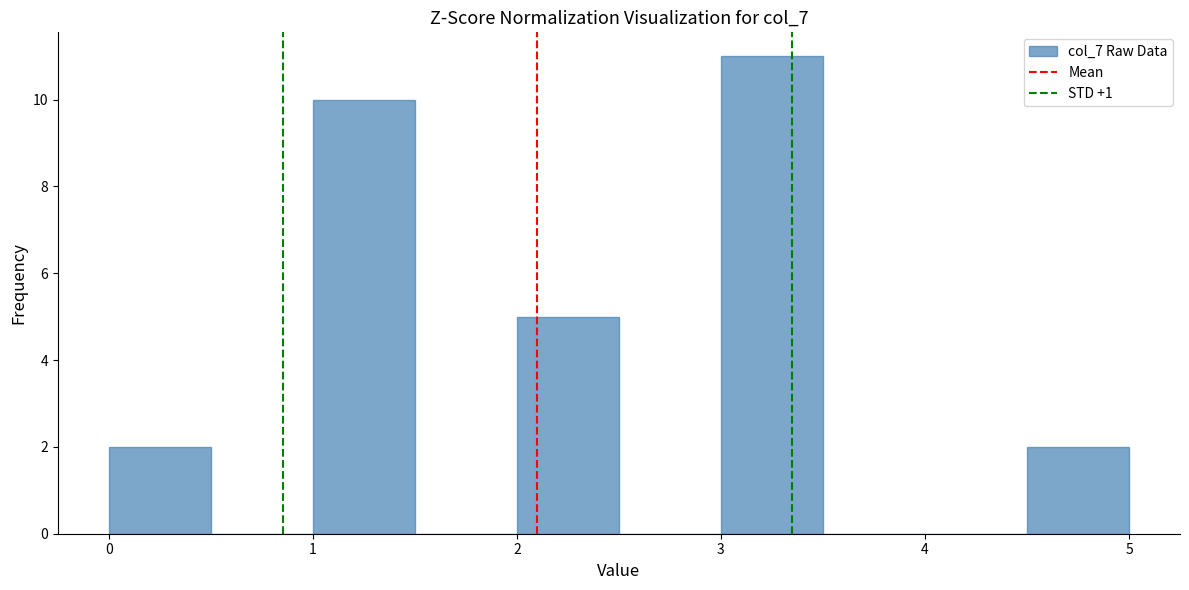

Which range on the x-axis has the tallest bar?

3.0 to 3.5